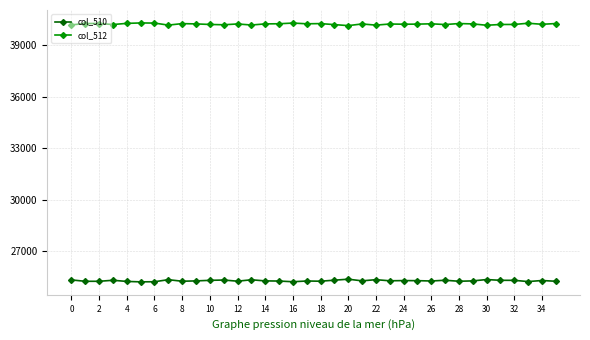

What is the difference between the second highest and second lowest values in the col_510 series?

127